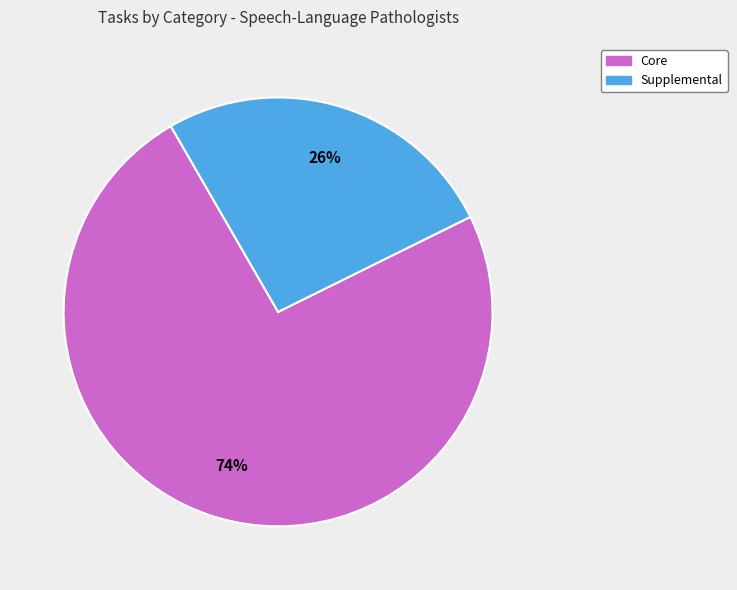

To the nearest percent, what is the average slice percentage?

50%